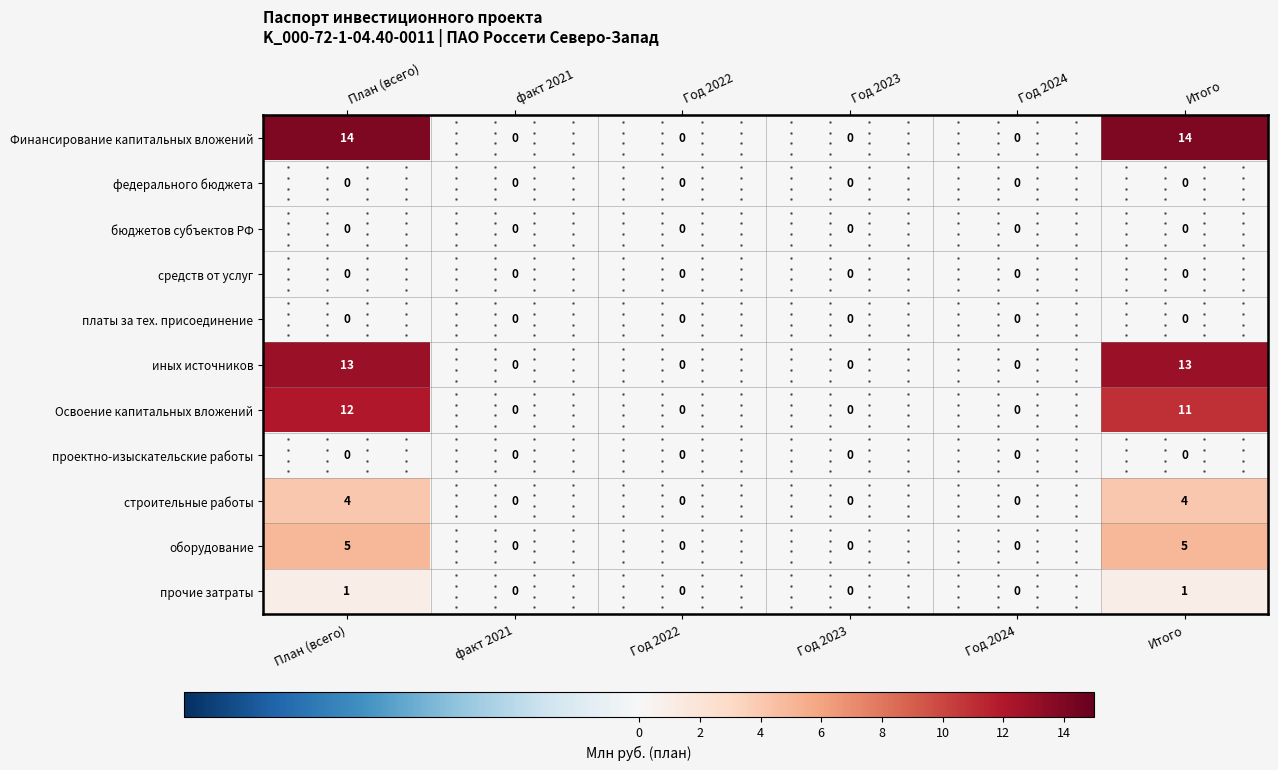

How many values in строительные работы are above zero?

2